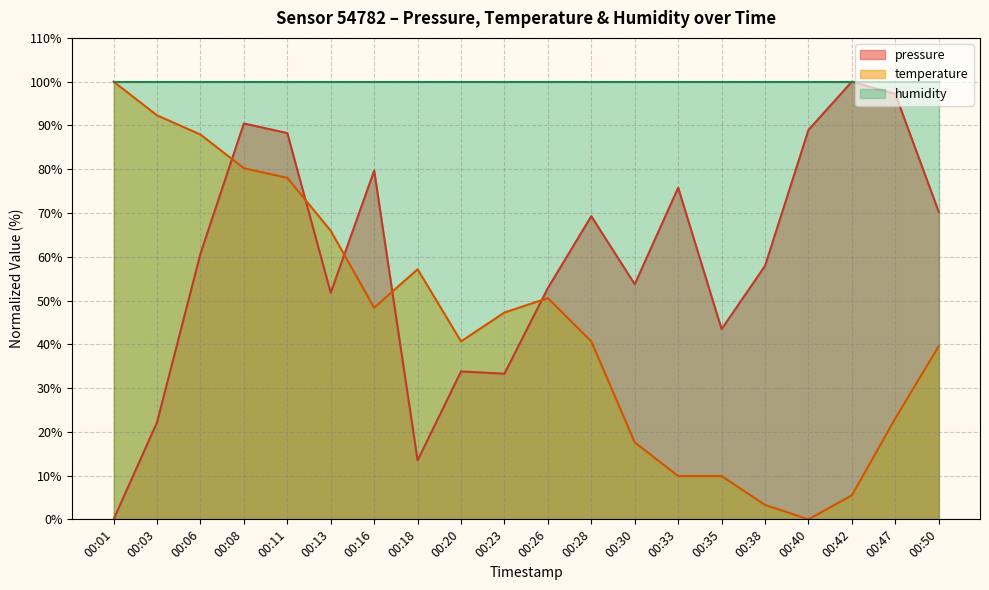

Does the chart have visible grid lines?

Yes